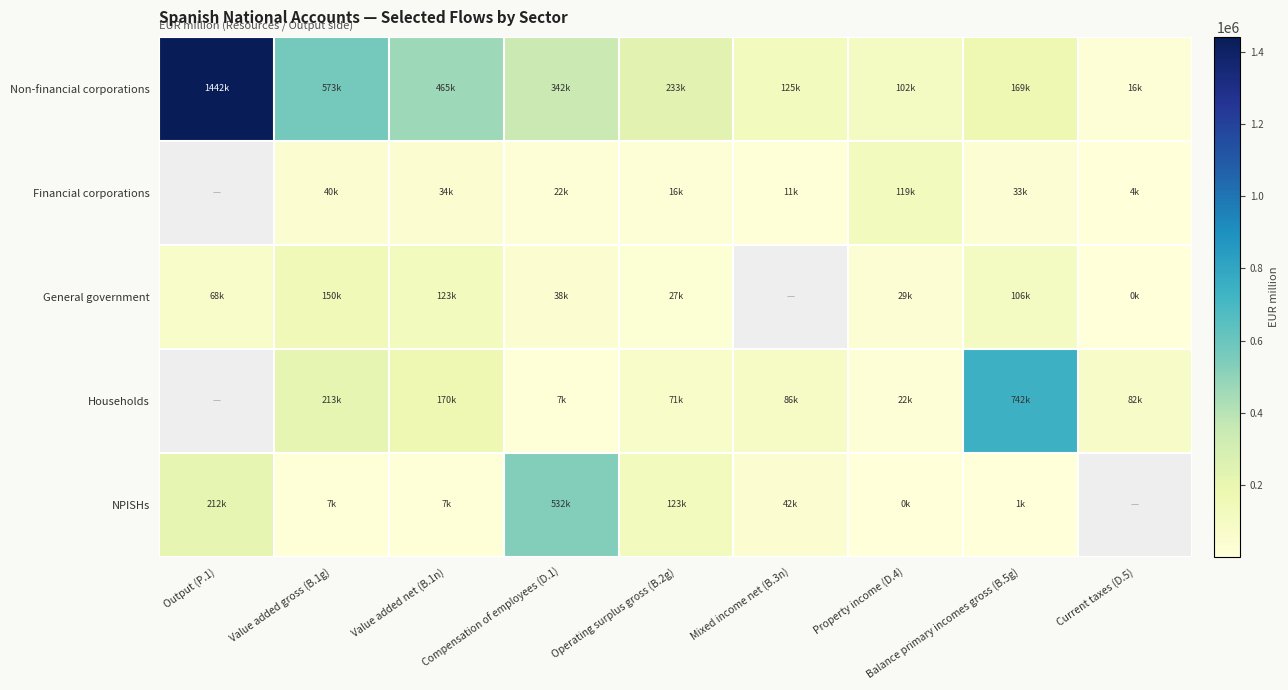

What is the total value across all series at Operating surplus gross (B.2g)?

470945.0